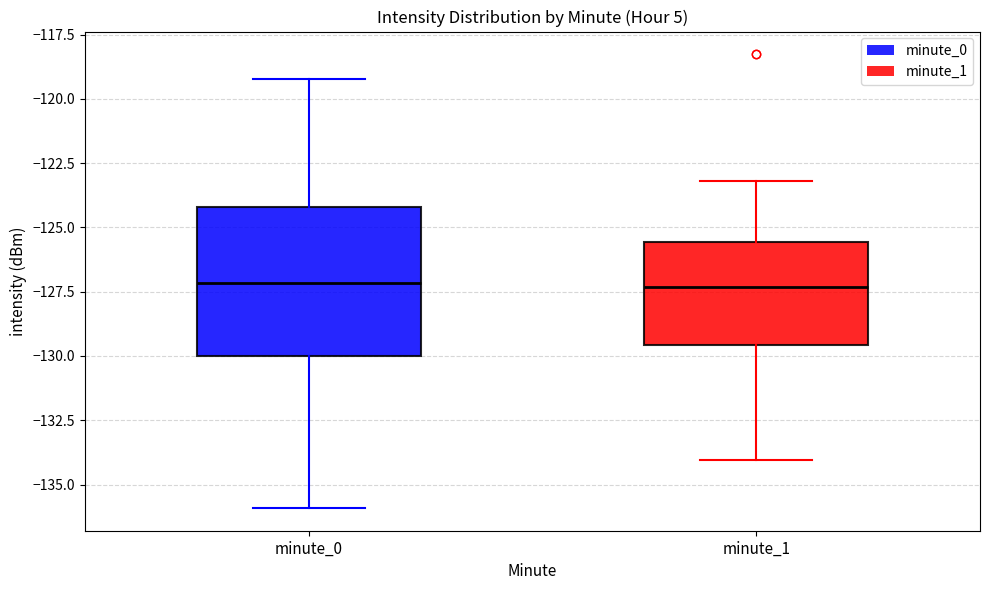

Which box is the tallest, from its lower edge to its upper edge?

minute_0